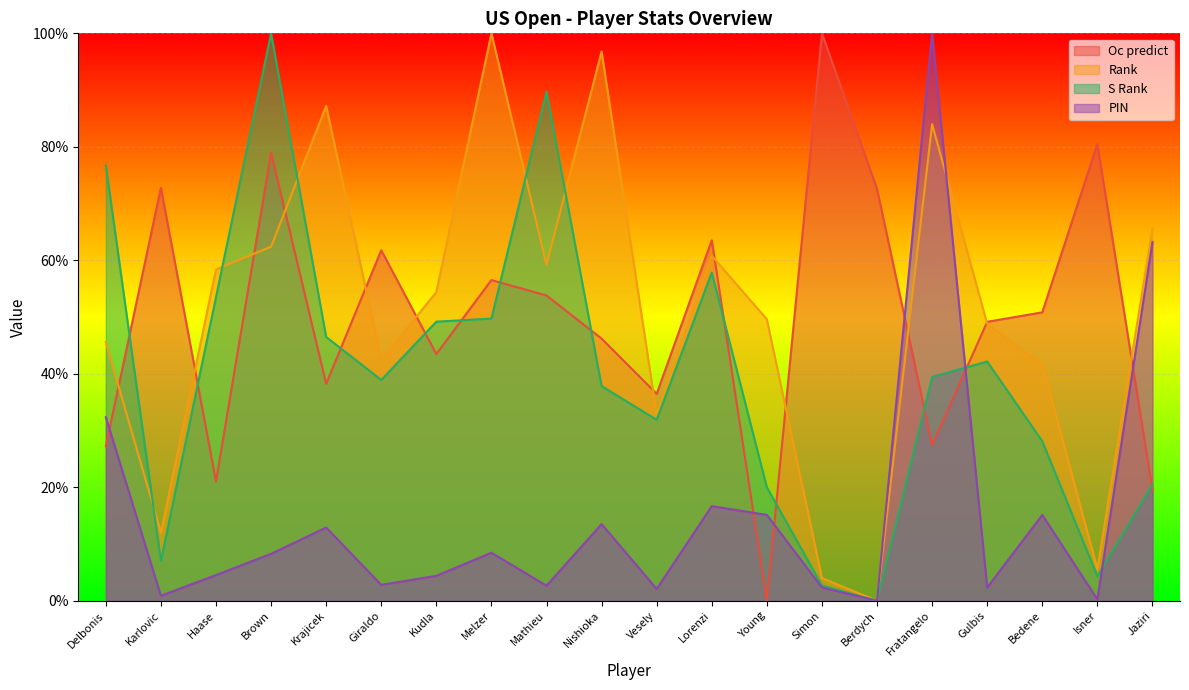

The value of PIN at Bedene is 0.2. True or false?

True